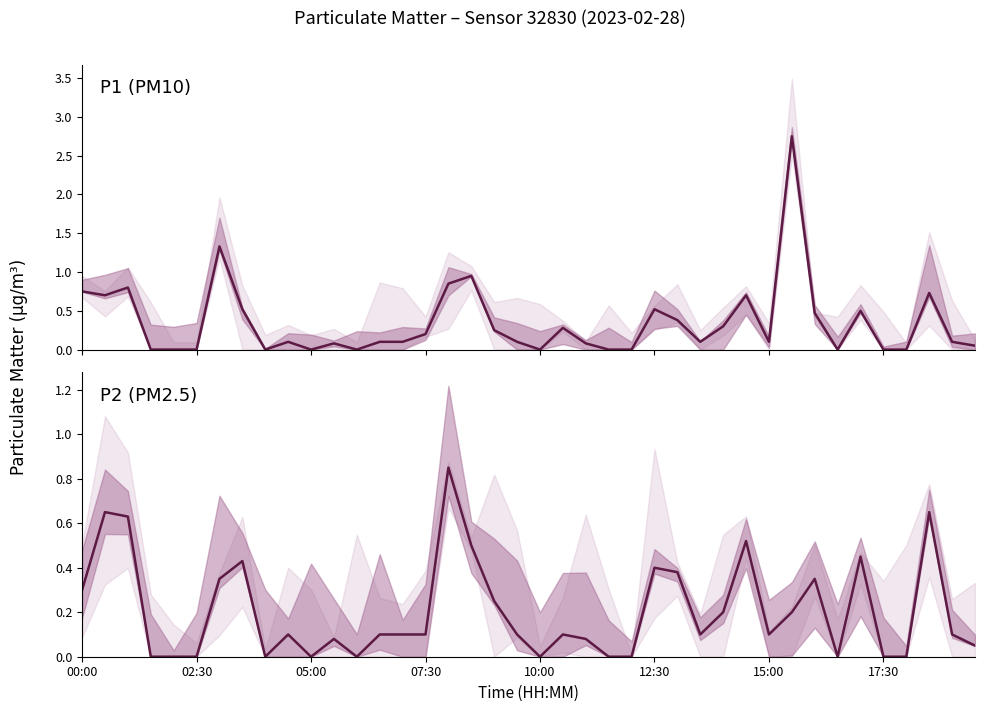

How many values in the P2 (PM2.5) series exceed 0?

28